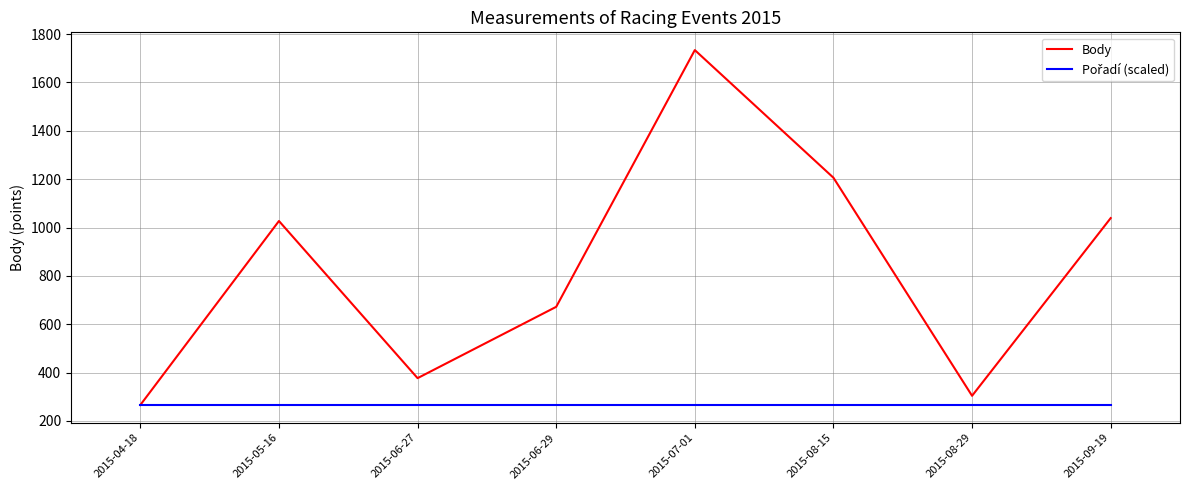

What is the maximum value for Body?

1734